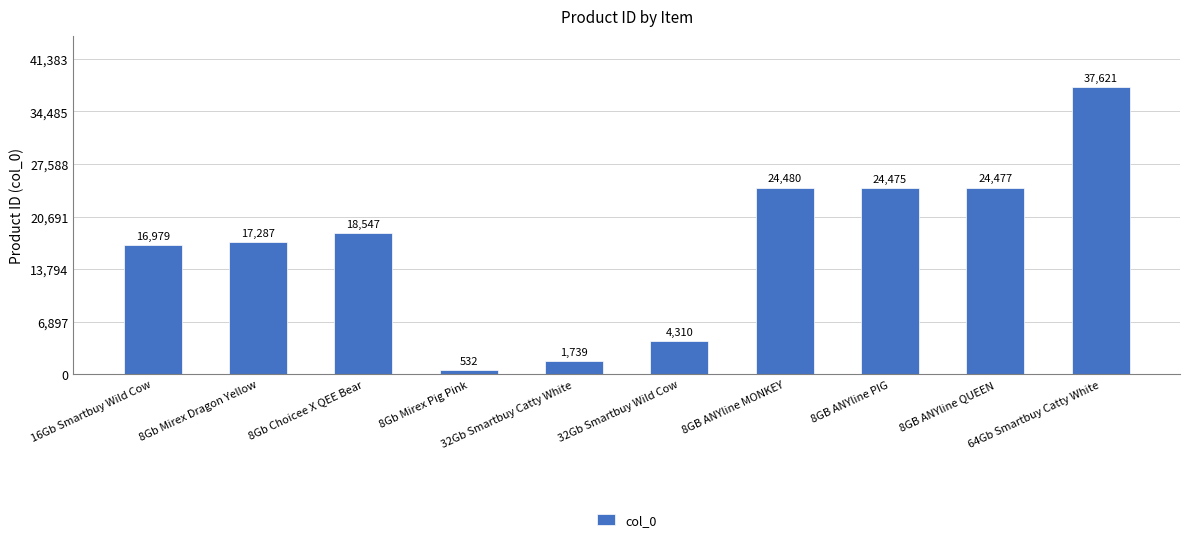

What is the difference between the maximum and second lowest values?

35882